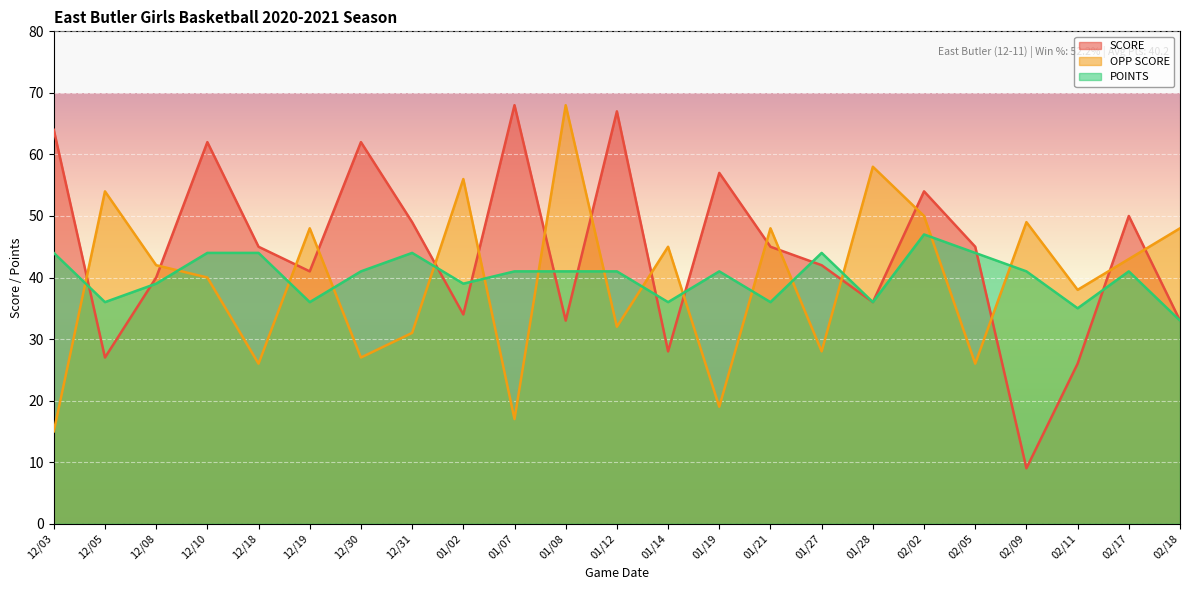

Does the chart display data point markers on the line(s)?

No